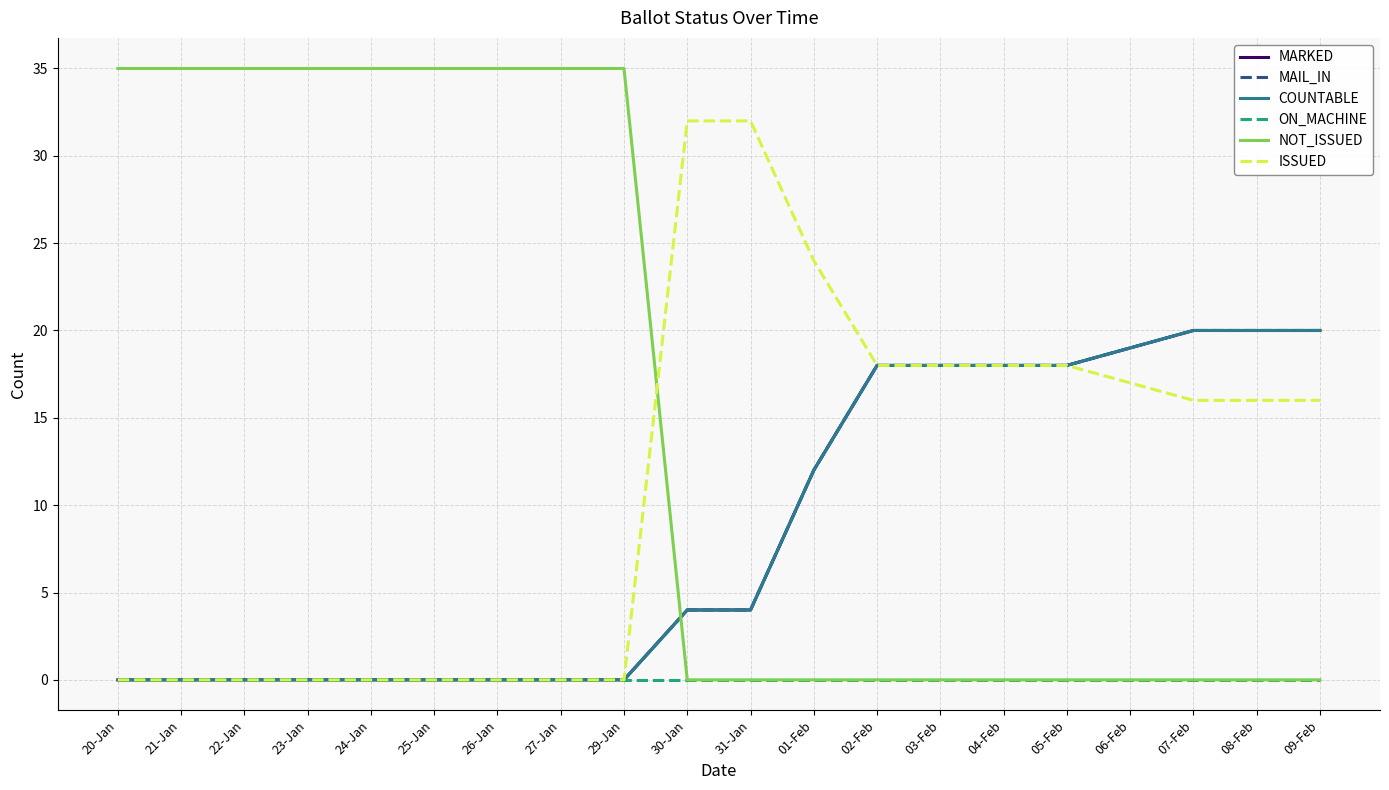

Does the chart have visible grid lines?

Yes